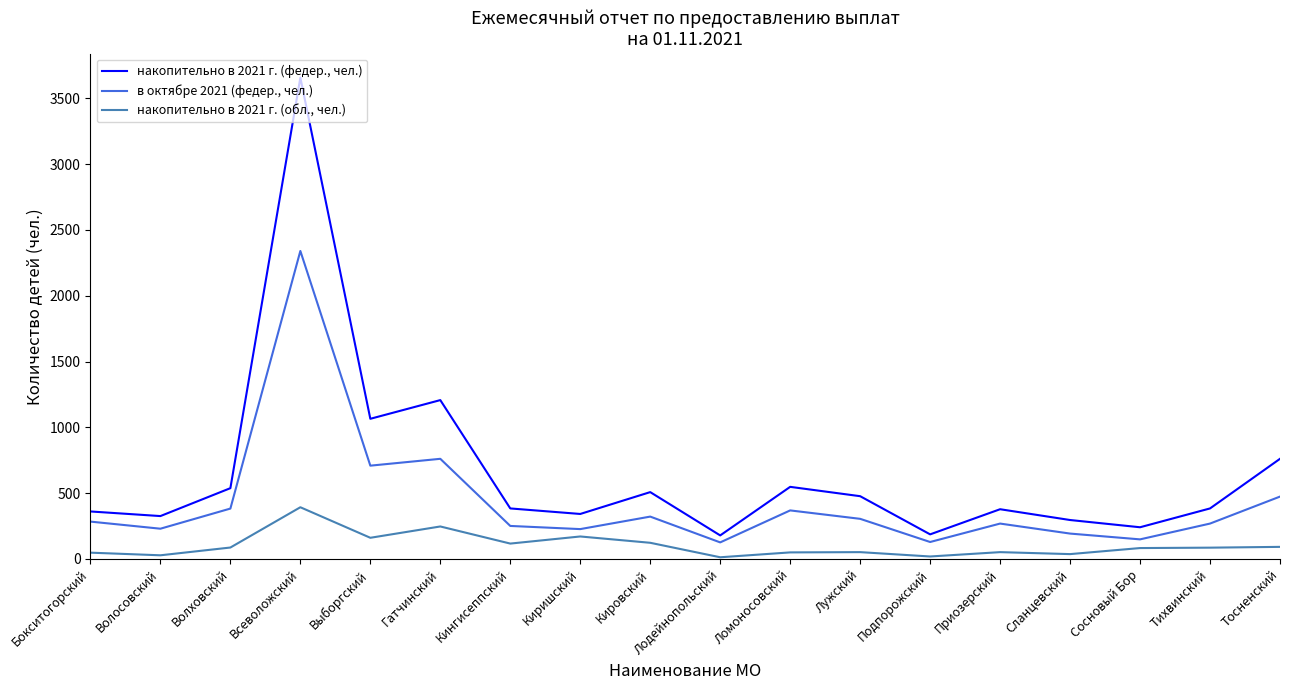

What is the maximum value shown in the chart?

3657